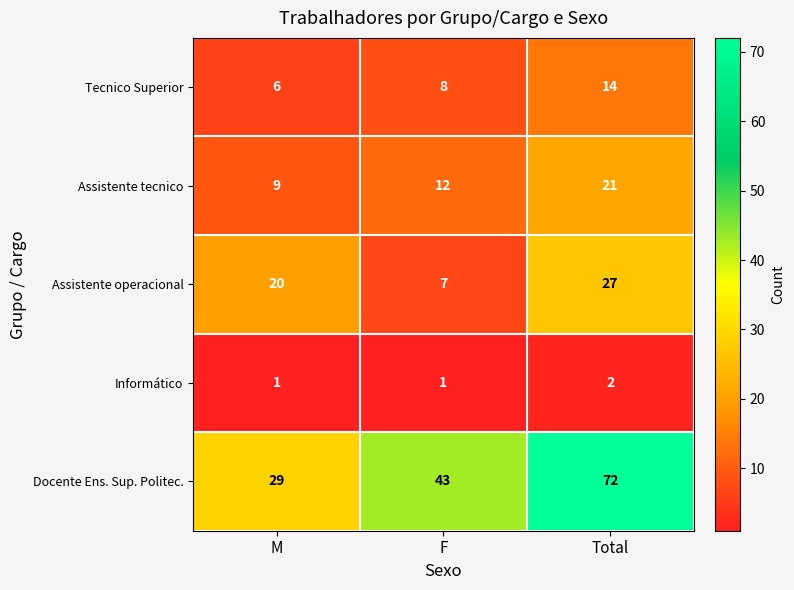

At which category does the chart reach its peak across all series?

Total